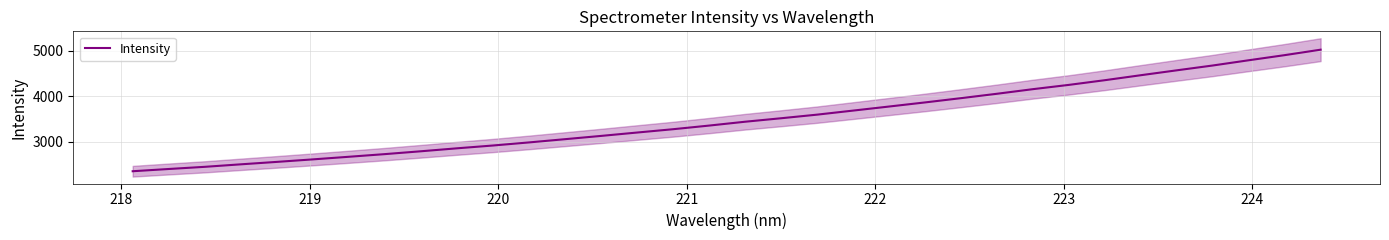

How many distinct data groups are displayed?

1